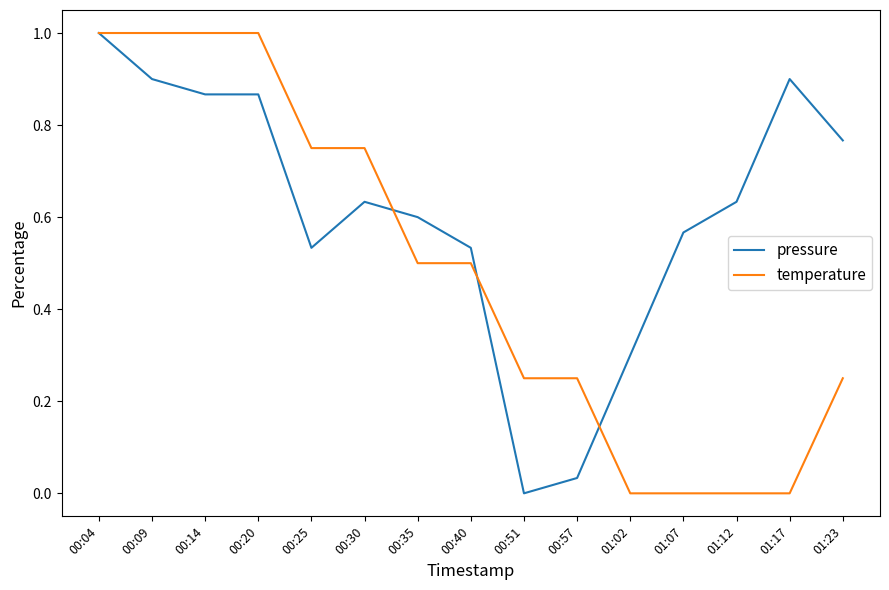

The value of temperature at 00:40 is 0.5. True or false?

True